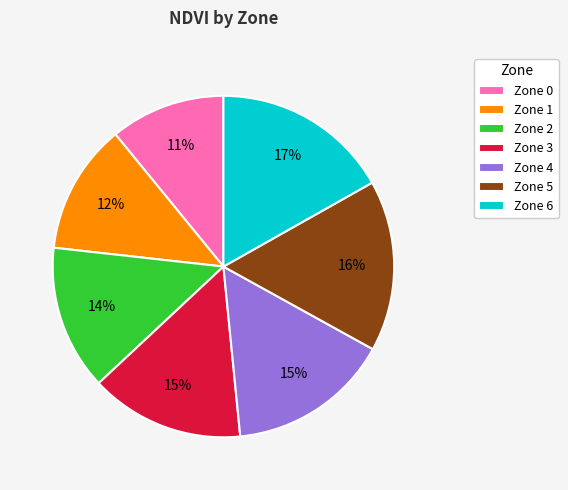

To the nearest percent, what is the difference between the largest and smallest slice percentages?

6%